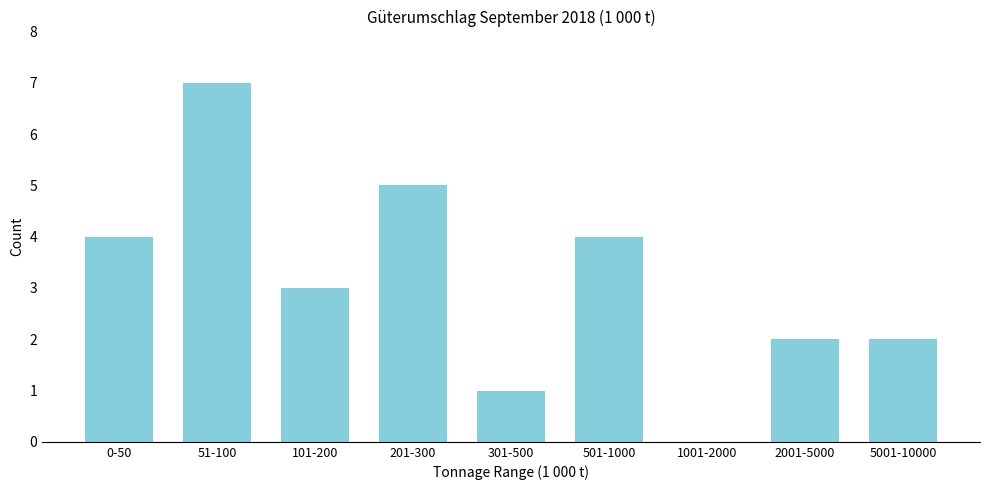

Reading right to left, transcribe all the data shown in this chart.

5001-10000=2	2001-5000=2	1001-2000=0	501-1000=4	301-500=1	201-300=5	101-200=3	51-100=7	0-50=4